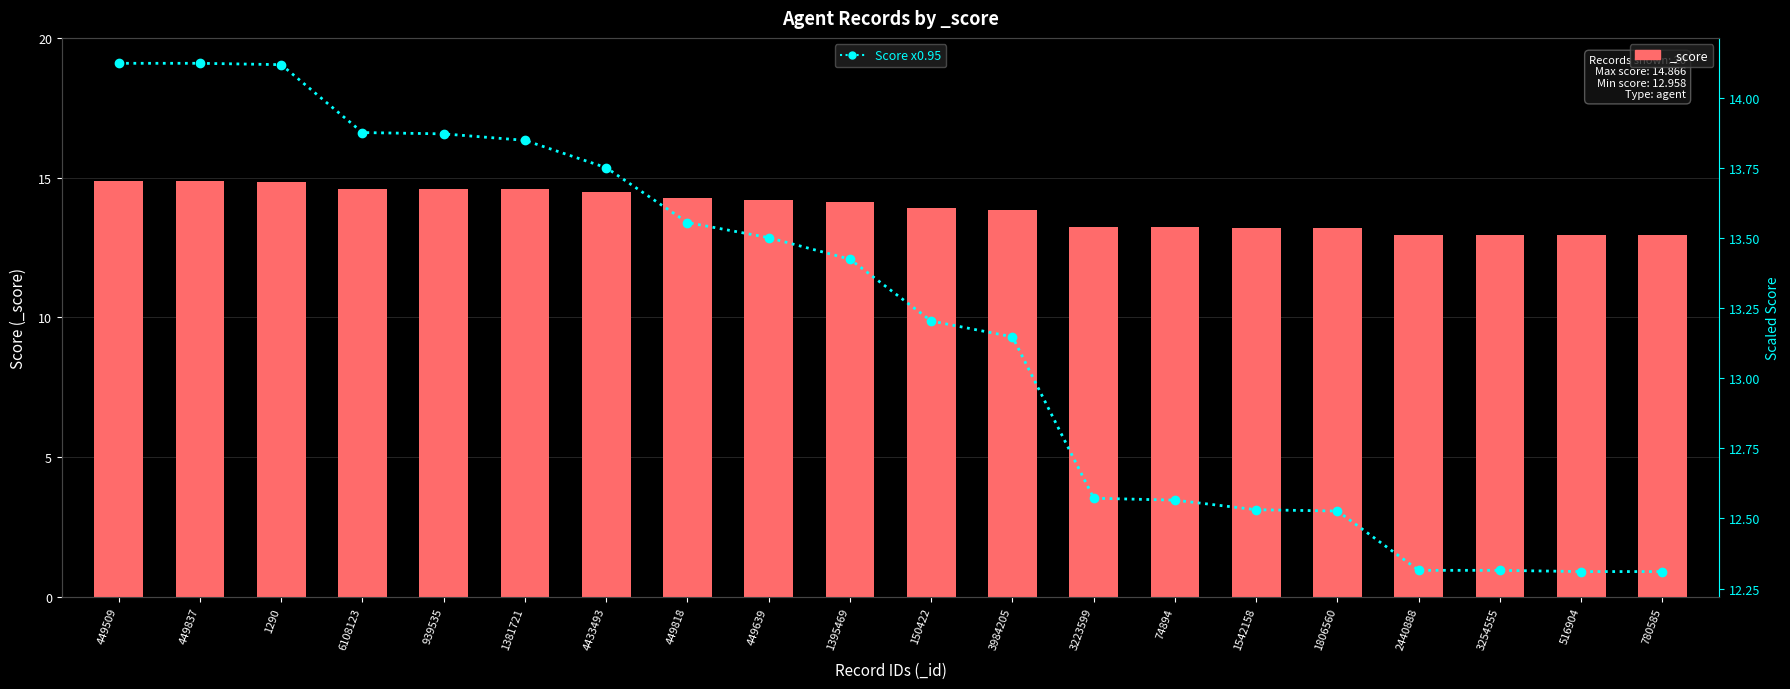

What is the minimum value shown in the chart?

12.3